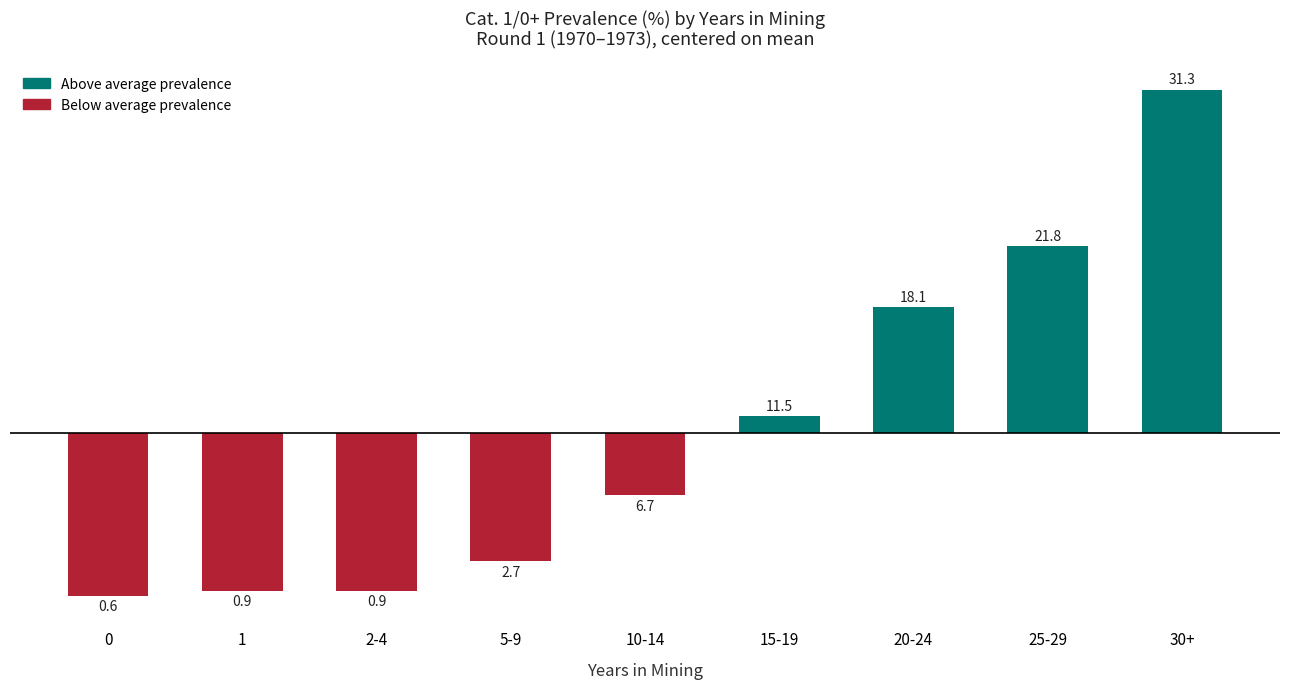

What position from the left is 30+?

9